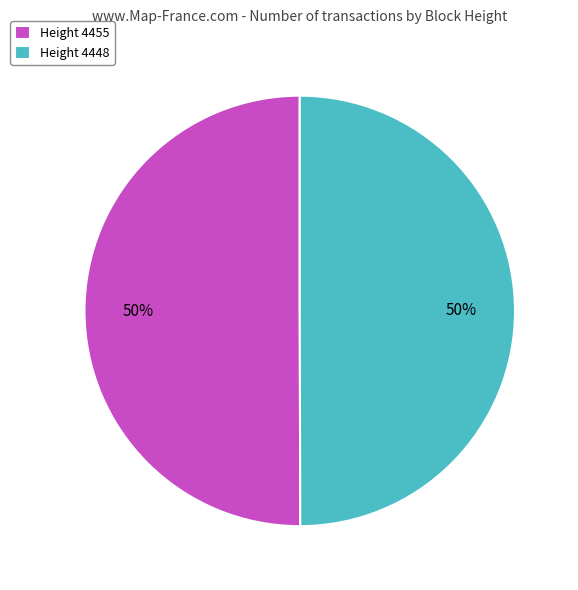

What percentage is the Height 4448 slice, to the nearest percent?

50%